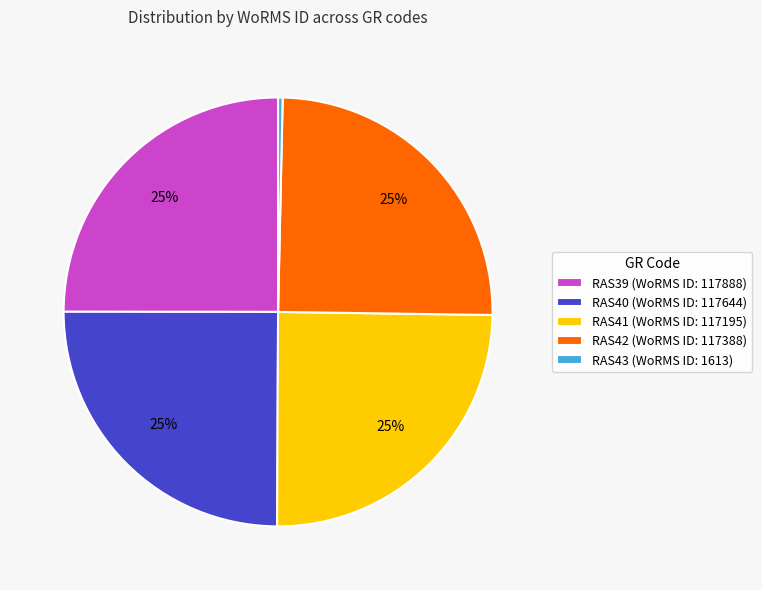

The RAS43 slice represents 0% of the pie. True or false?

True